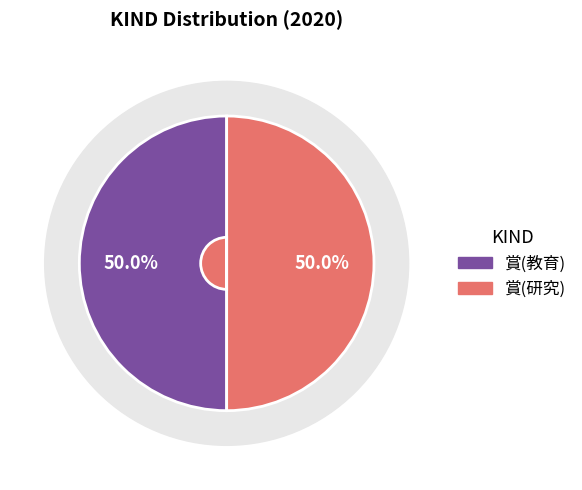

Between 賞(教育) and 賞(研究), which series saw the biggest shift?

賞(研究)